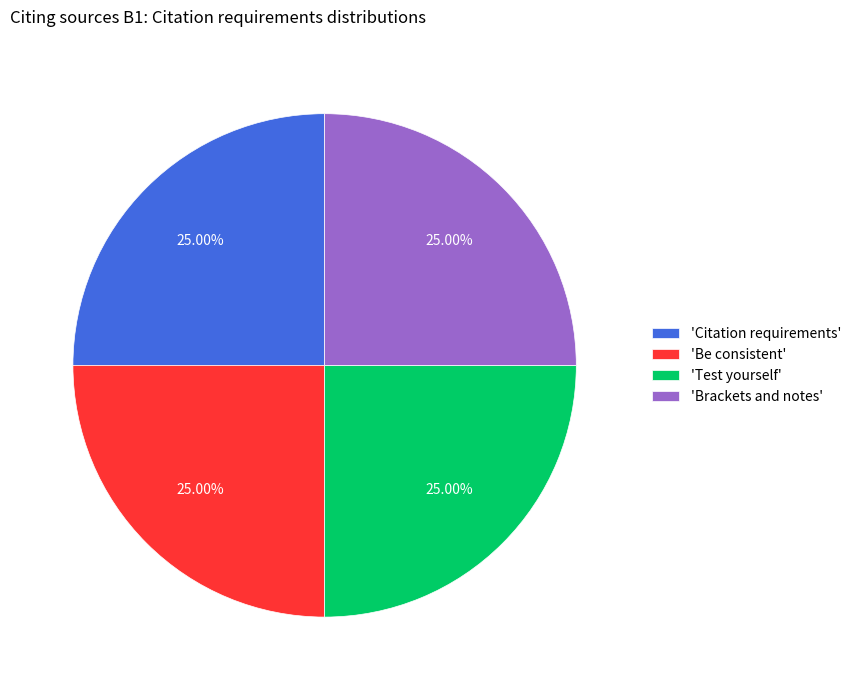

What is the ratio of the value at 'Brackets and notes' to the value at 'Test yourself'?

1.0